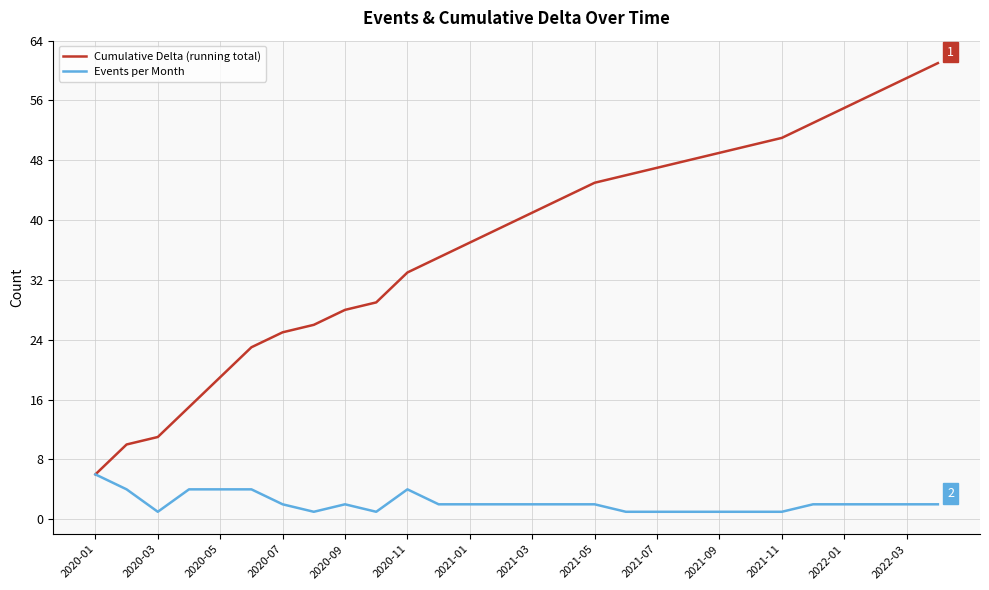

Which series has the largest total across all categories?

Cumulative Delta (running total)